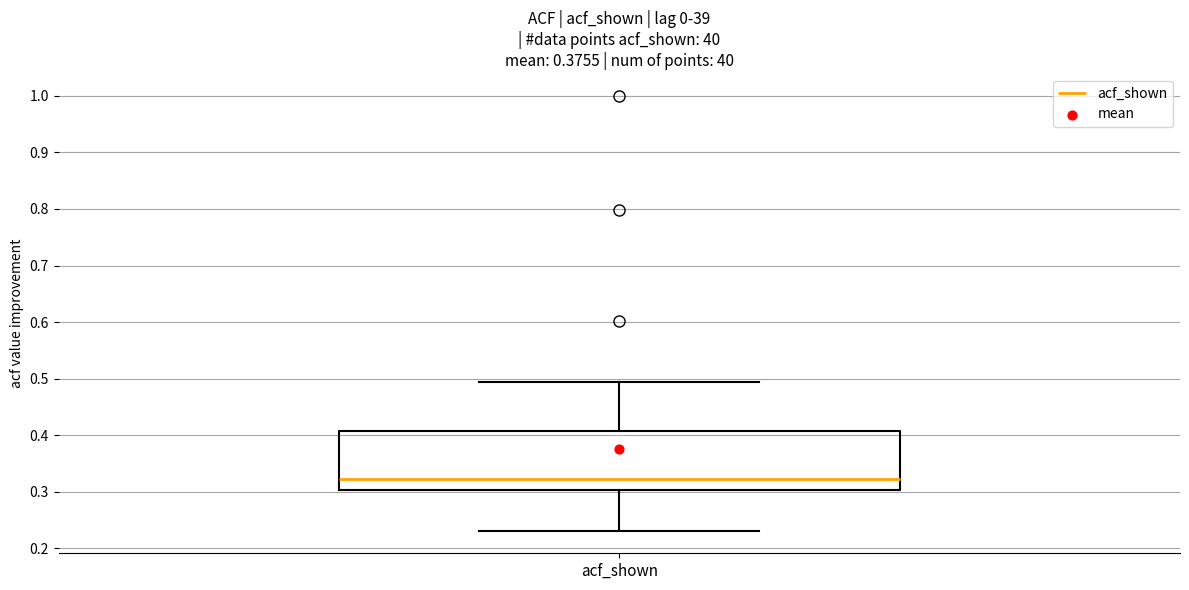

Transcribe this box plot: give where the median line is, the range the box spans, and where the two whiskers end, as read against the y-axis. The values are not printed on the chart, so give them approximately, as read against the axis.

median 0.32, box 0.30 to 0.41, whiskers 0.23 to 0.50